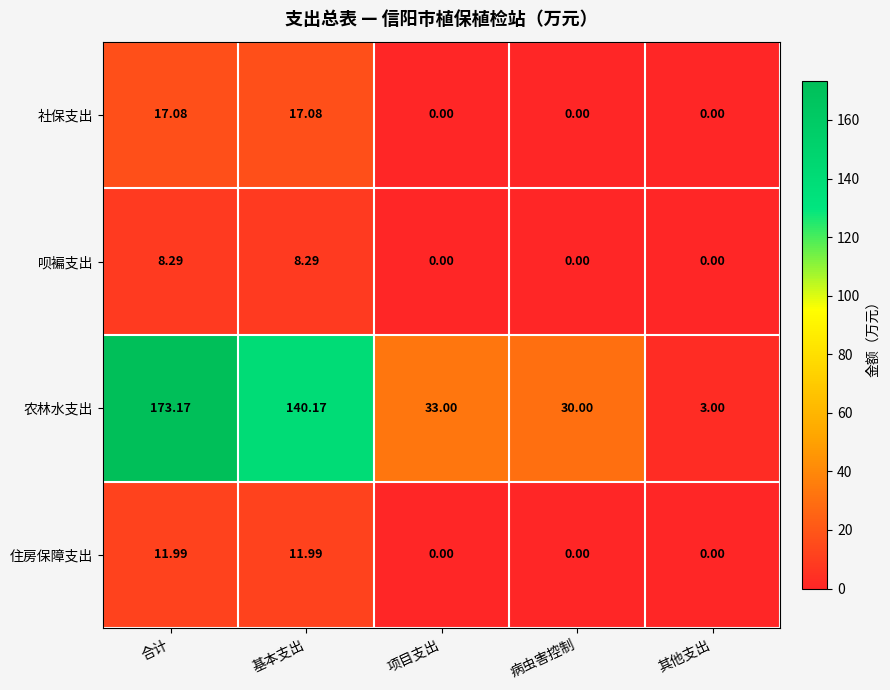

Rank the series by their maximum value, from highest to lowest.

农林水支出, 社保支出, 住房保障支出, 呗褊支出